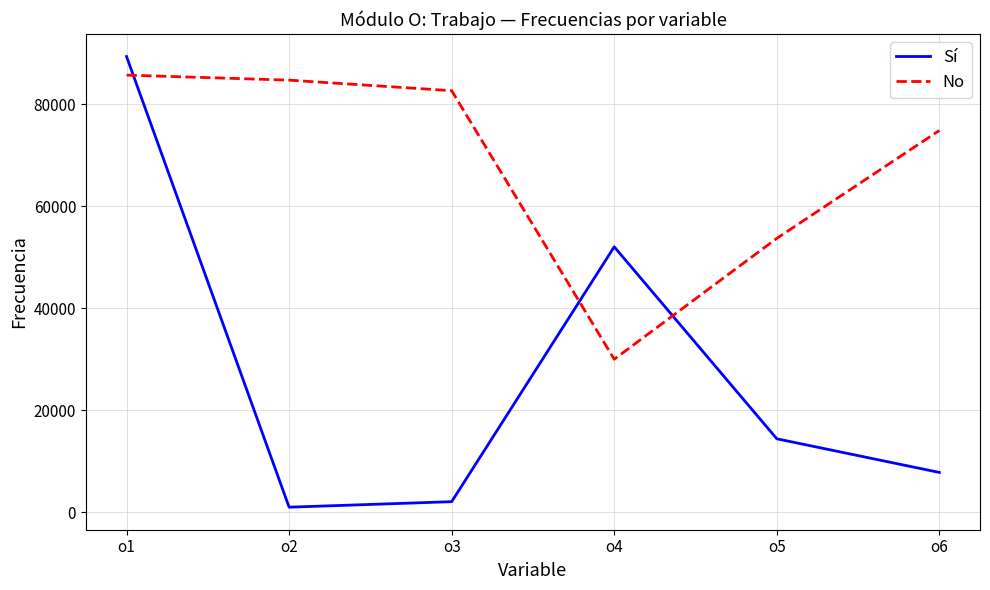

The value of Sí at o6 is 7803. True or false?

True